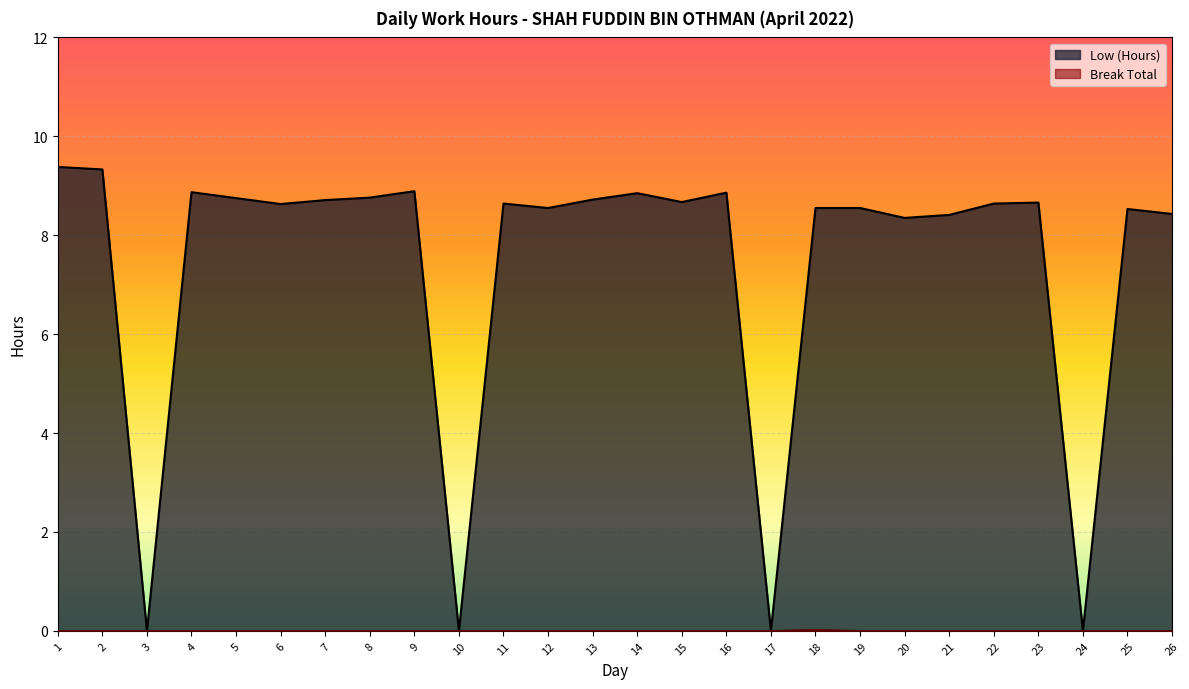

What is the greatest value displayed?

9.4